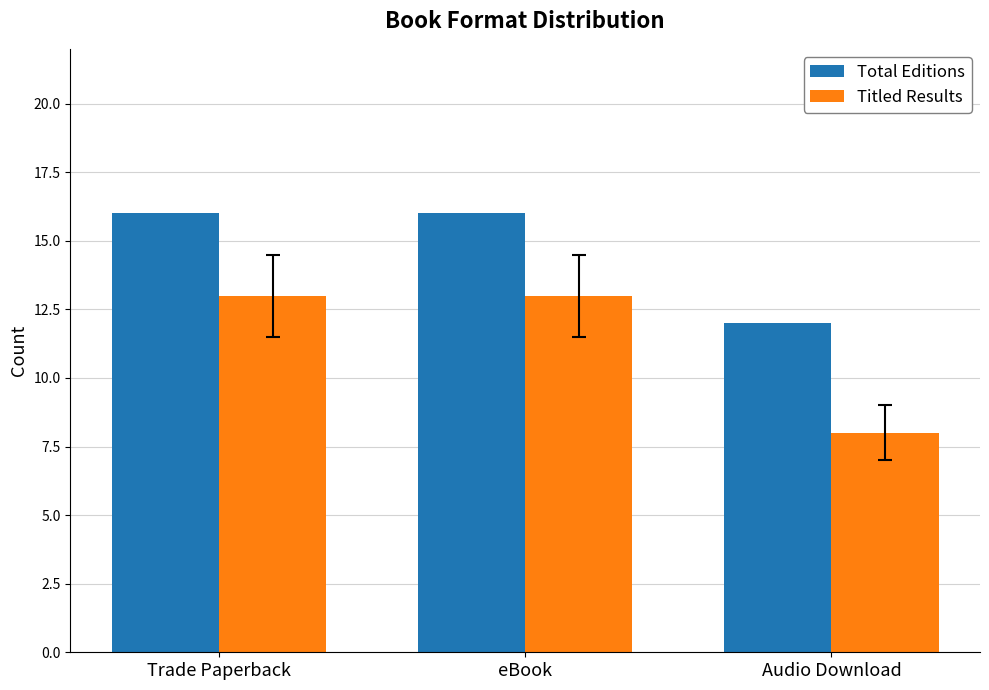

What is the difference between the highest and lowest values at Audio Download?

4